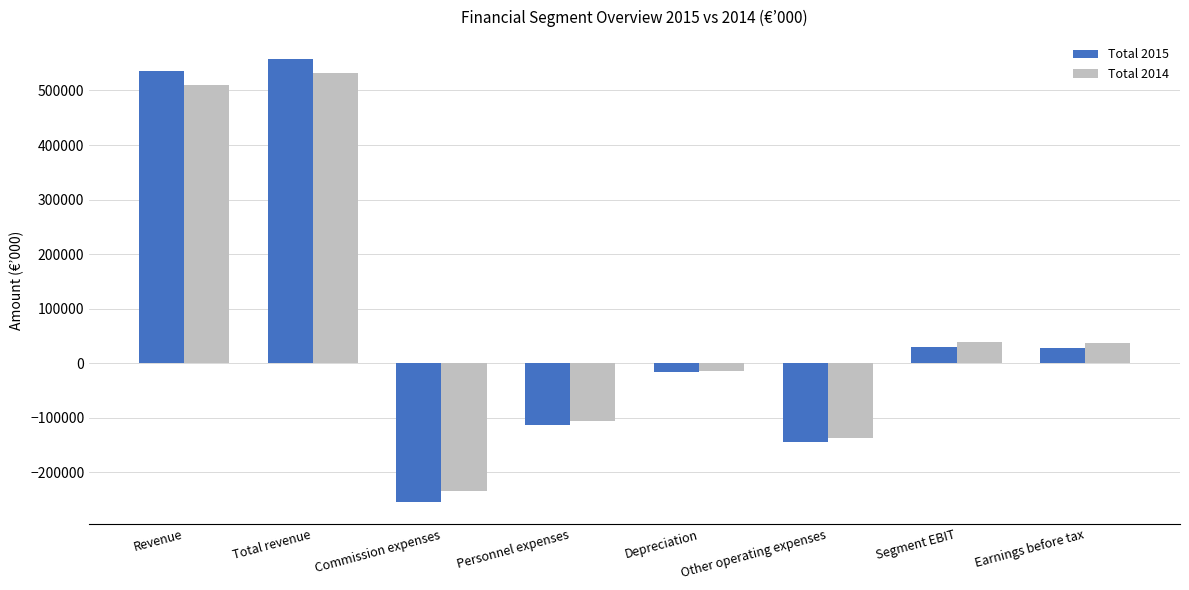

Which category has the lowest value in the Total 2014 series?

Commission expenses